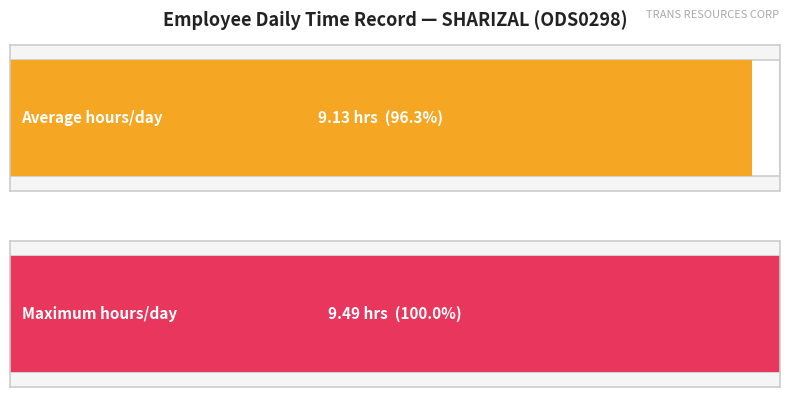

Are the bars grouped side by side (vs. stacked)?

No